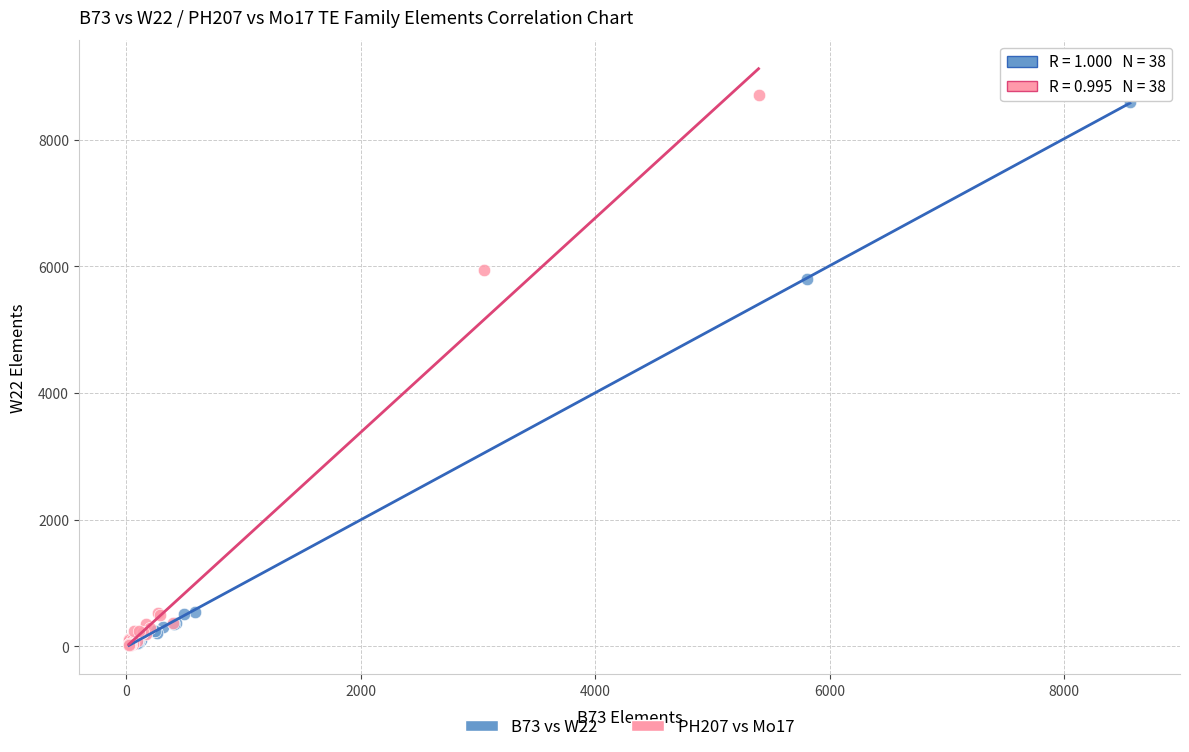

Which series has the largest Y range (max minus min)?

PH207 vs Mo17